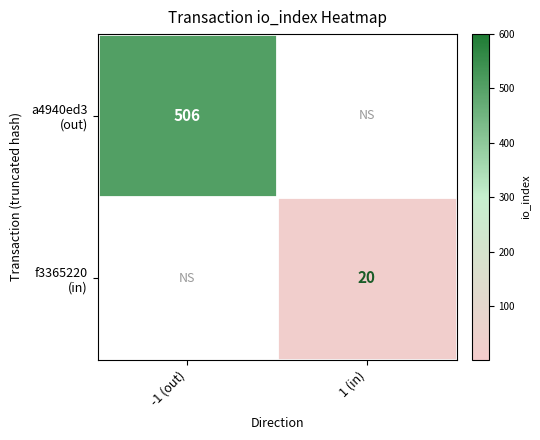

Which label corresponds to the smallest value in the chart?

1 (in)